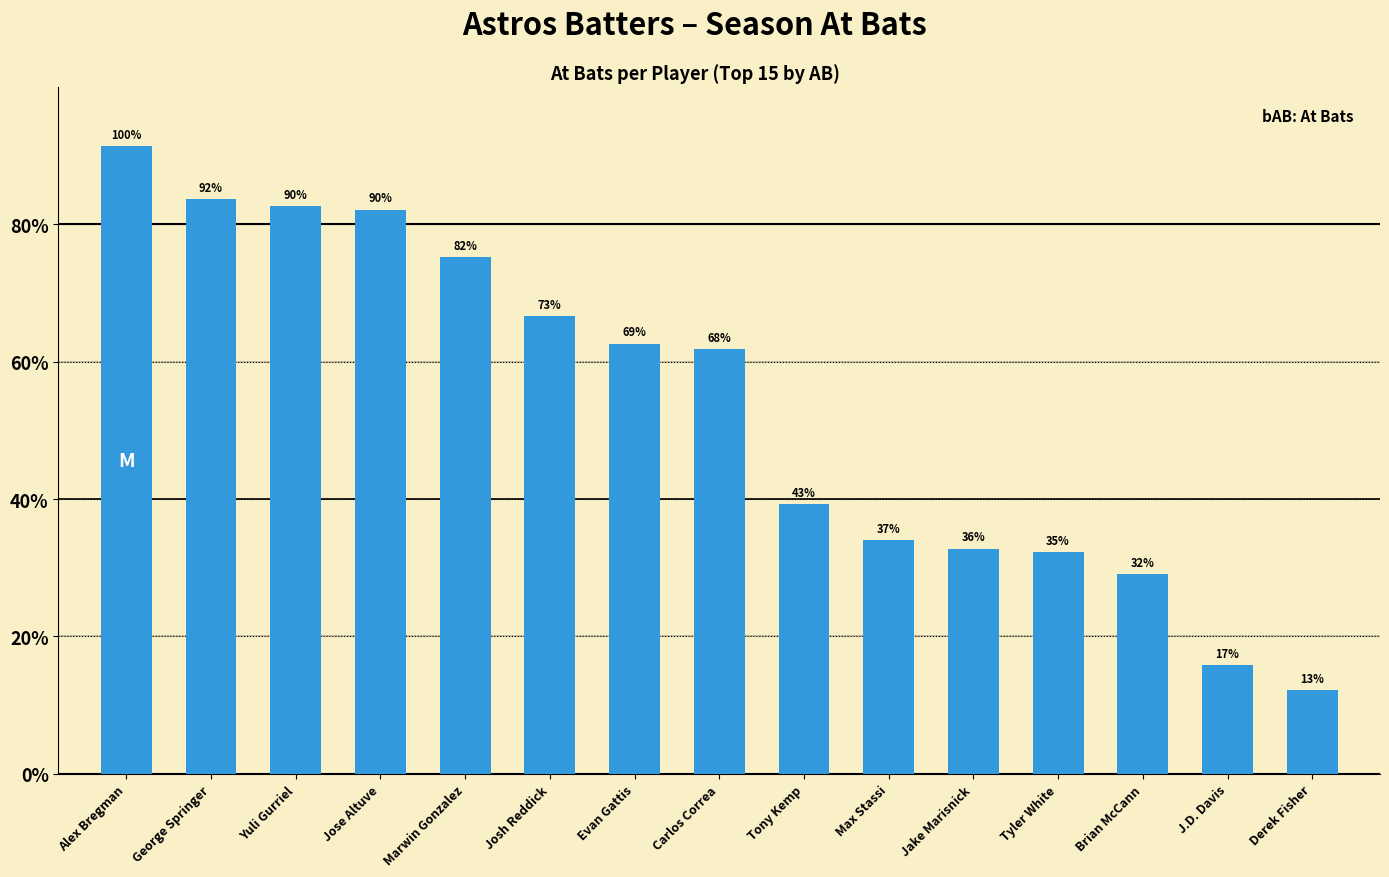

What is the change in value from Alex Bregman to Tony Kemp?

-339